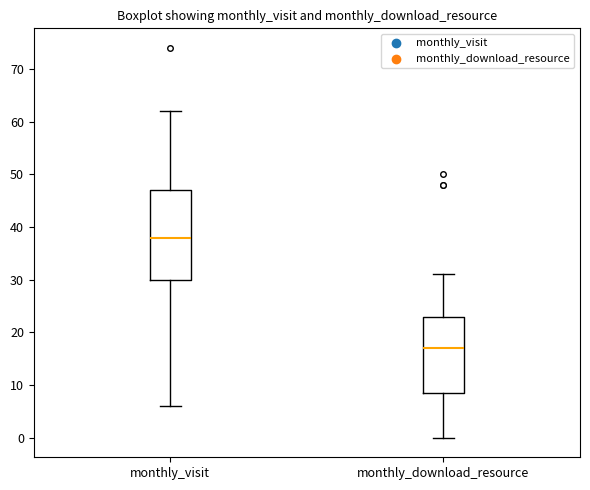

Which box's median line is the highest?

monthly_visit